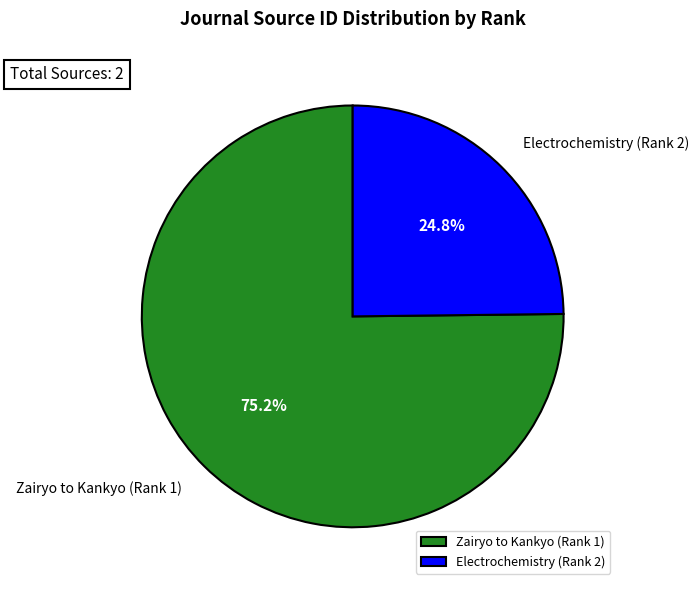

What percentage is the Electrochemistry (Rank 2) slice, to the nearest percent?

25%